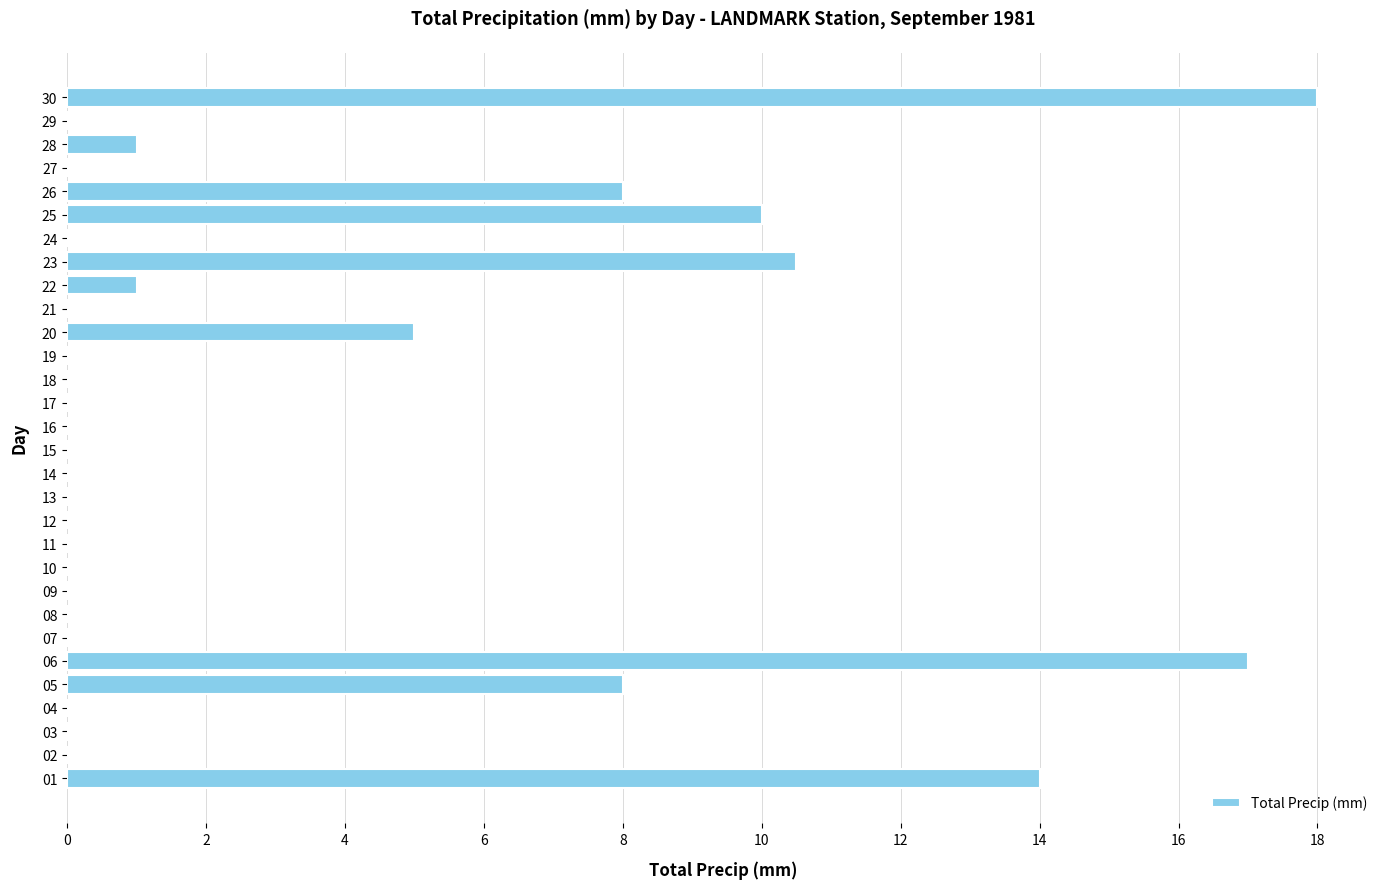

Which label corresponds to the largest value in the chart?

30